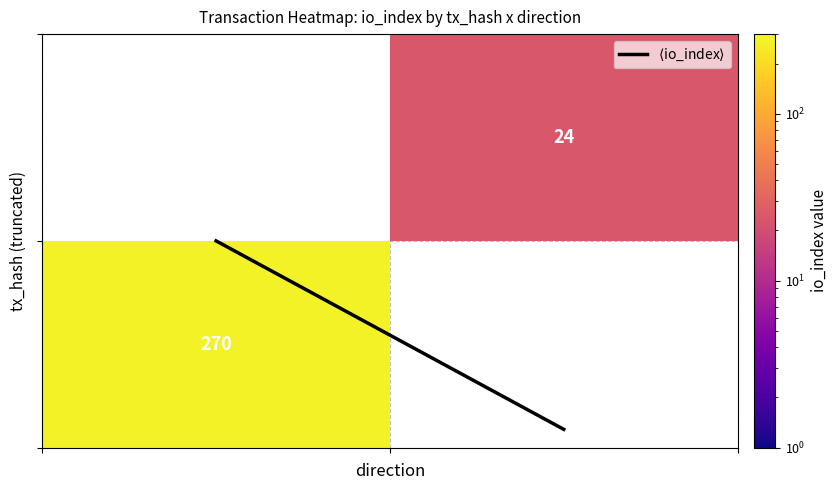

At how many categories does at least one series exceed 55?

1